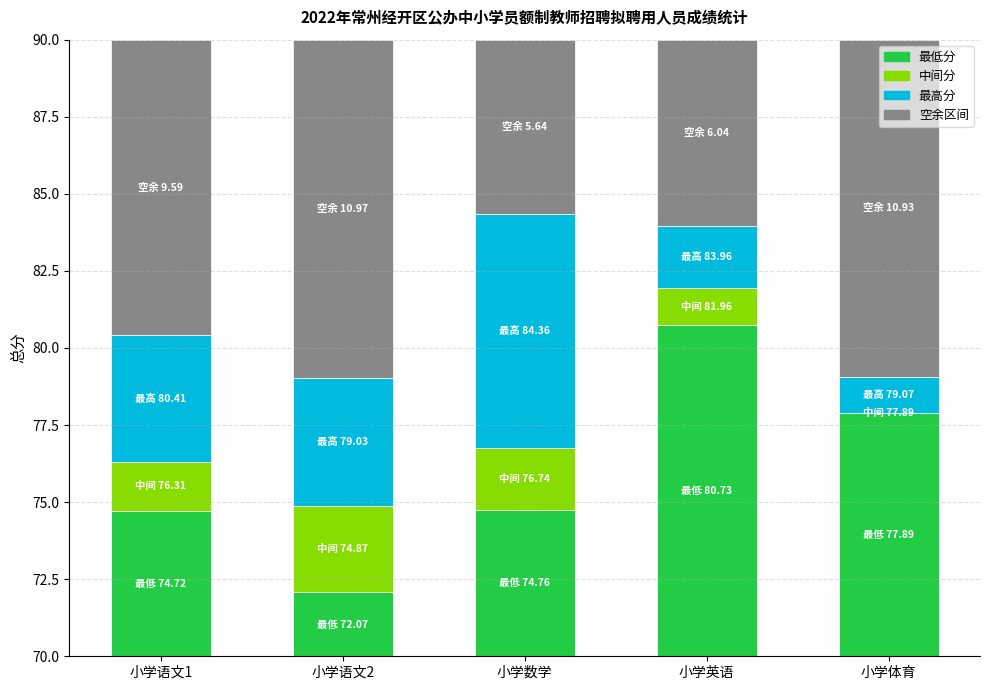

What are all the series names shown in the legend?

最低分, 中间分, 最高分, 空余区间